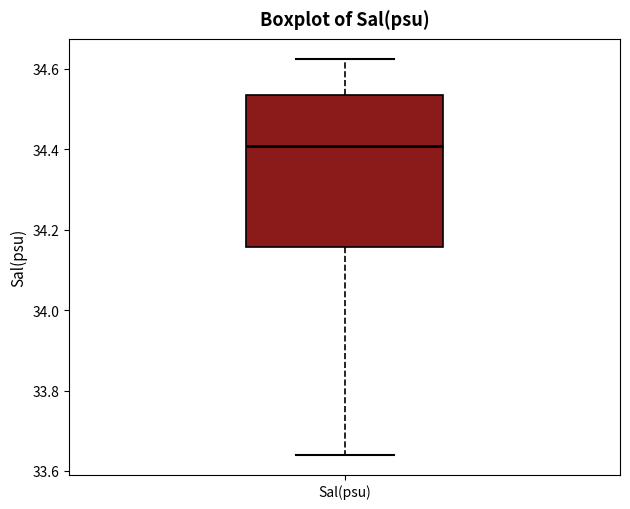

Where does the upper whisker of the box for Sal(psu) end on the y-axis? The values are not printed on the chart, so give them approximately, as read against the axis.

34.62